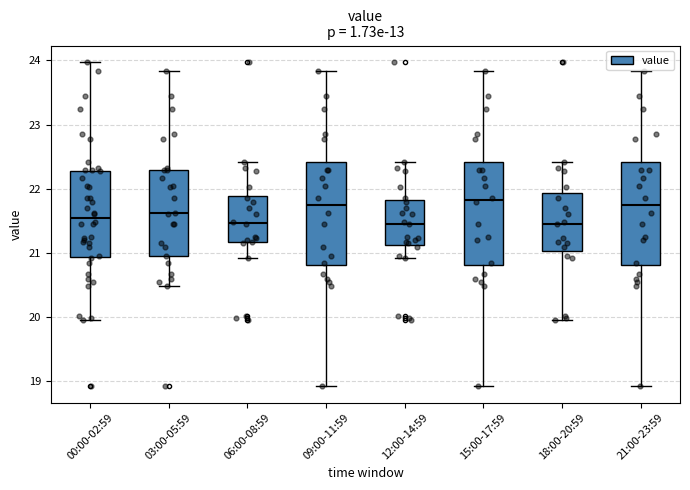

Reading left to right, transcribe this box plot: for each box, give where its median line is, the range the box spans, and where its two whiskers end, as read against the y-axis. The values are not printed on the chart, so give them approximately, as read against the axis.

00:00-02:59: median 21.5, box 20.9 to 22.3, whiskers 20.0 to 24.0
03:00-05:59: median 21.6, box 21.0 to 22.3, whiskers 20.5 to 23.8
06:00-08:59: median 21.5, box 21.2 to 21.9, whiskers 20.9 to 22.4
09:00-11:59: median 21.7, box 20.8 to 22.4, whiskers 18.9 to 23.8
12:00-14:59: median 21.5, box 21.1 to 21.8, whiskers 20.9 to 22.4
15:00-17:59: median 21.8, box 20.8 to 22.4, whiskers 18.9 to 23.8
18:00-20:59: median 21.5, box 21.0 to 21.9, whiskers 20.0 to 22.4
21:00-23:59: median 21.7, box 20.8 to 22.4, whiskers 18.9 to 23.8